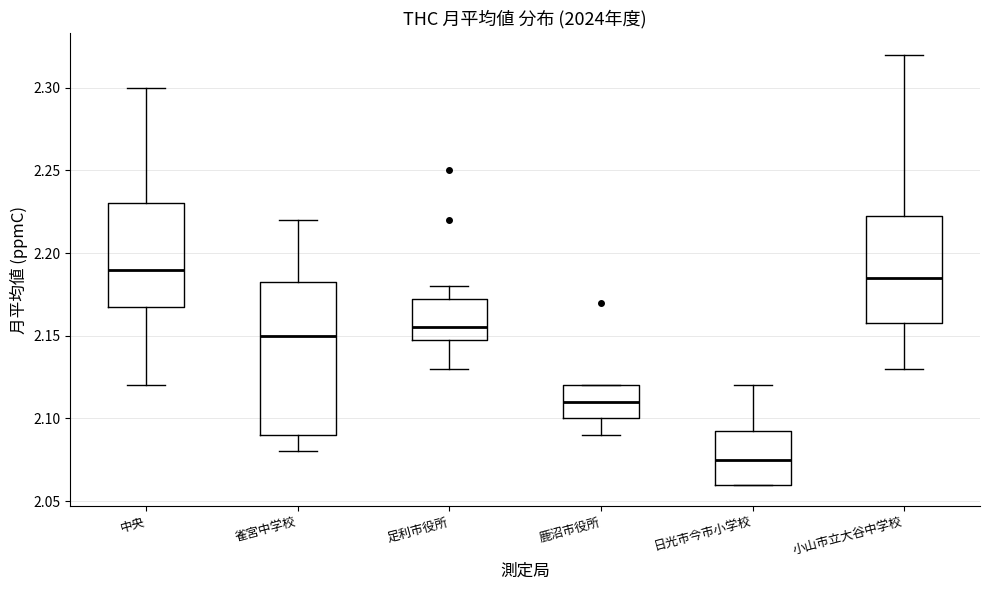

Reading left to right, transcribe this box plot: for each box, give where its median line is, the range the box spans, and where its two whiskers end, as read against the y-axis. The values are not printed on the chart, so give them approximately, as read against the axis.

中央: median 2.190, box 2.170 to 2.230, whiskers 2.120 to 2.300
雀宮中学校: median 2.150, box 2.090 to 2.185, whiskers 2.080 to 2.220
足利市役所: median 2.155, box 2.150 to 2.175, whiskers 2.130 to 2.180
鹿沼市役所: median 2.110, box 2.100 to 2.120, whiskers 2.090 to 2.120
日光市今市小学校: median 2.075, box 2.060 to 2.095, whiskers 2.060 to 2.120
小山市立大谷中学校: median 2.185, box 2.160 to 2.225, whiskers 2.130 to 2.320